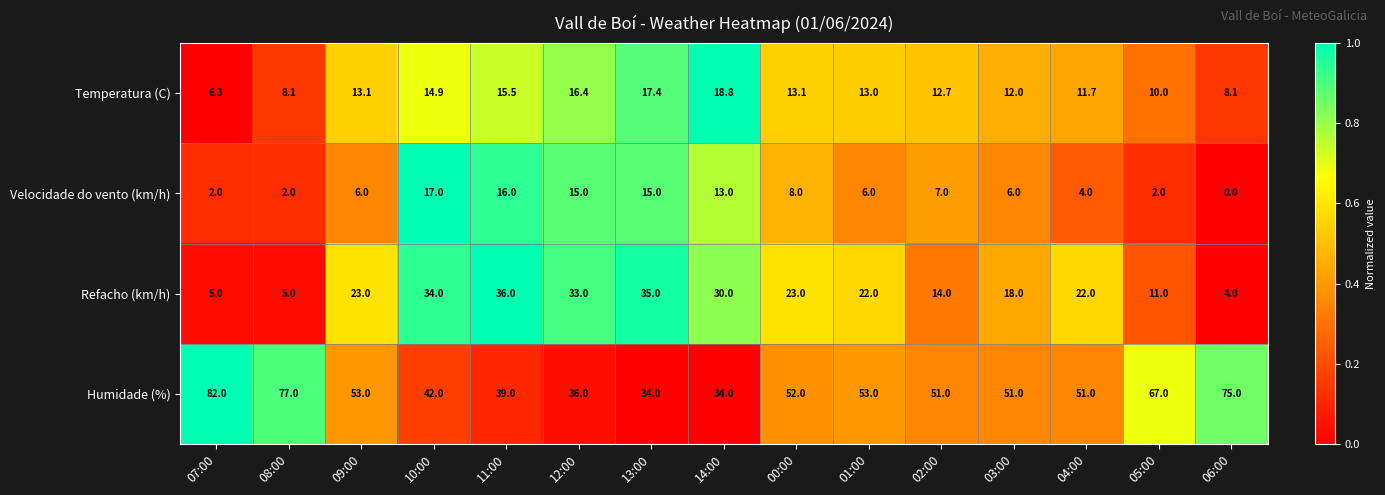

At 14:00, list the series in order from largest to smallest.

Humidade (%), Refacho (km/h), Temperatura (C), Velocidade do vento (km/h)